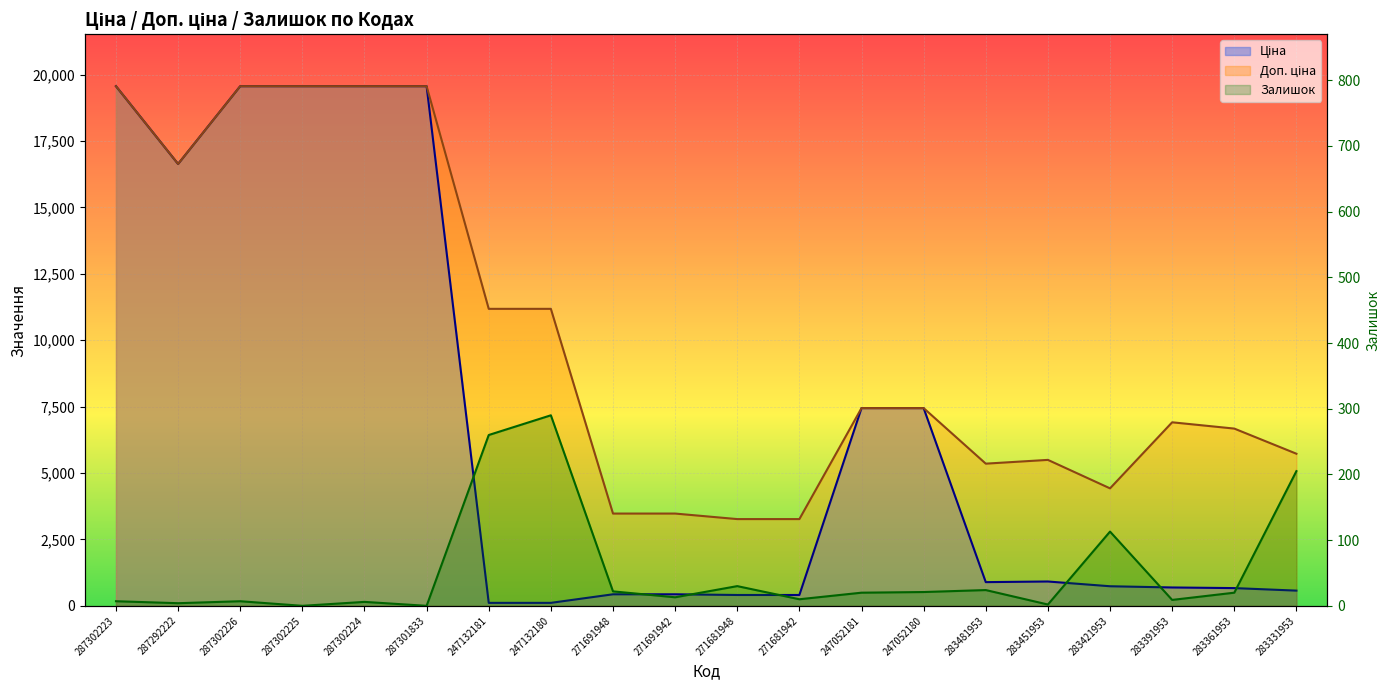

Is it true that Ціна equals 7444.6 at 247052181?

True